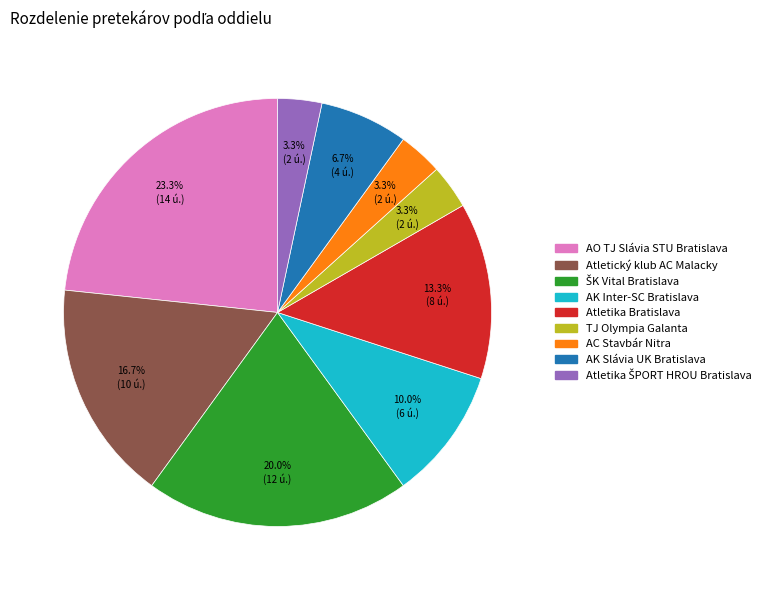

Is there a majority slice in this chart?

No